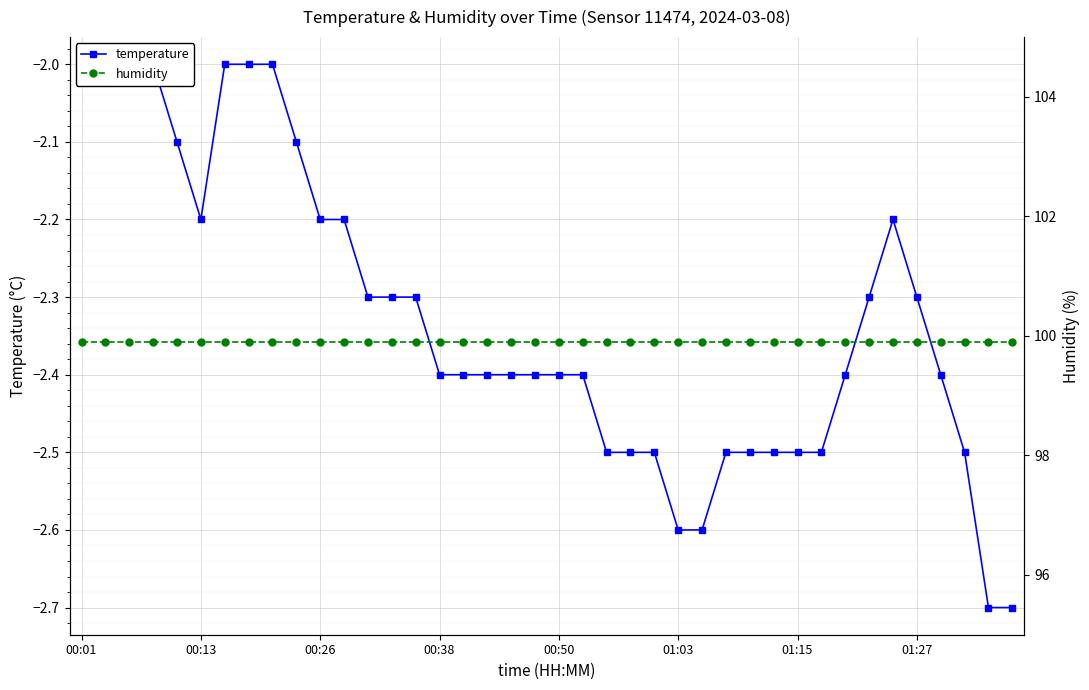

True or false: humidity and temperature cross at least once.

False